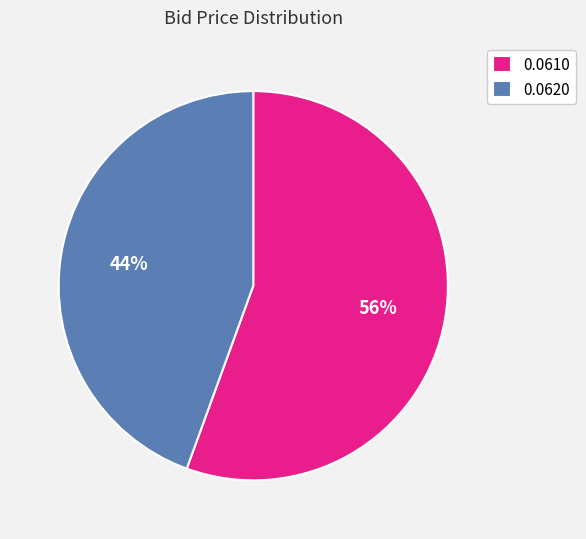

To the nearest percent, what is the average slice percentage?

50%